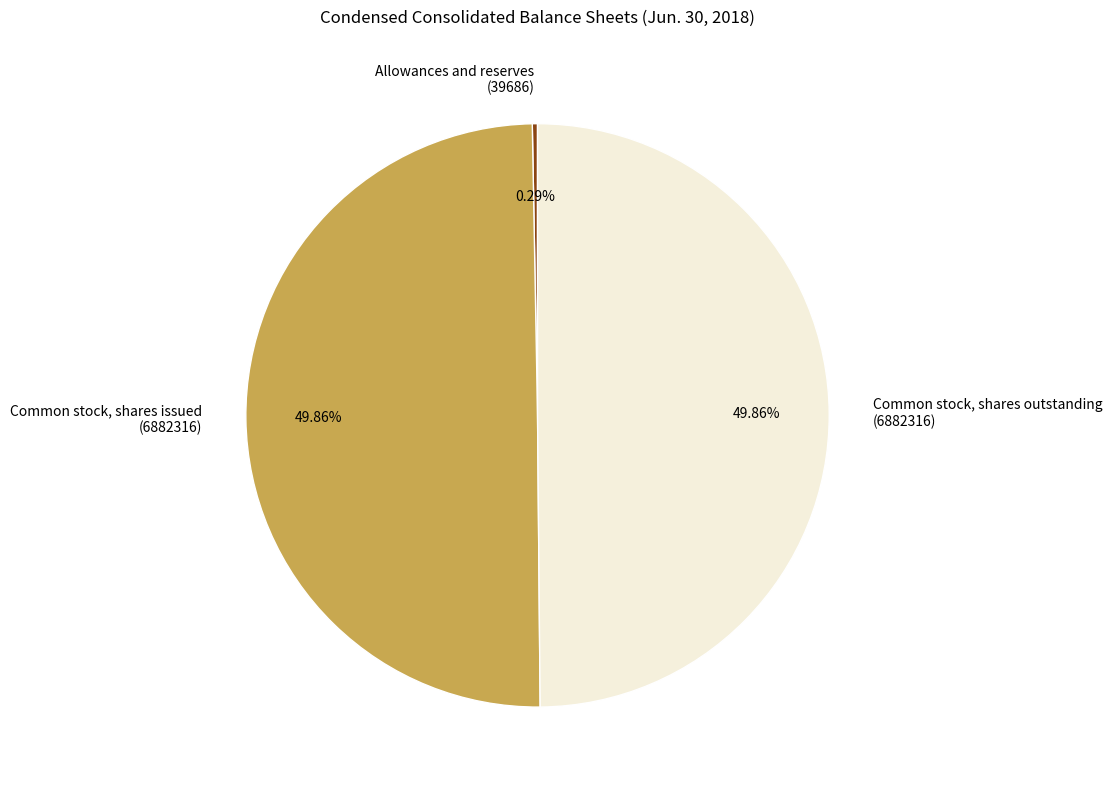

Count the number of slices in the pie.

3